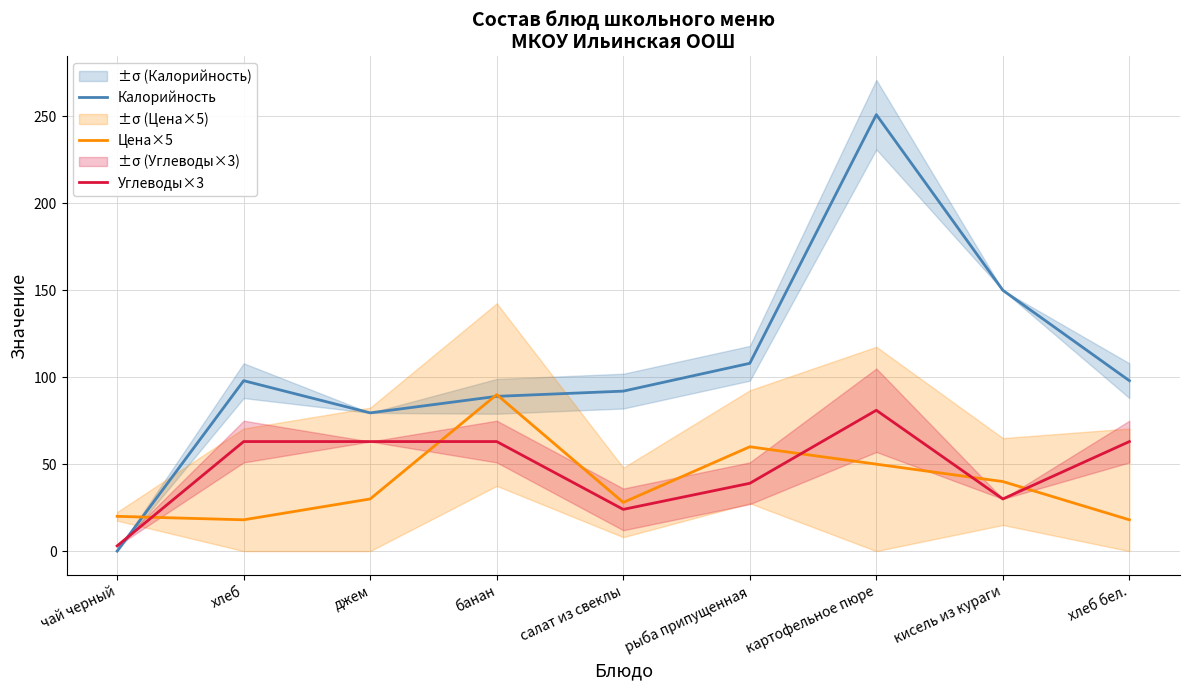

What is the difference between the maximum and second lowest values in the Калорийность series?

171.5